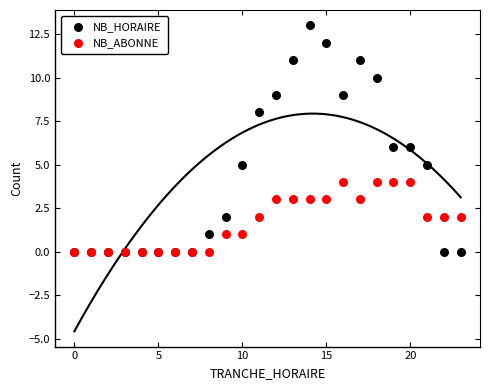

What are all the series names shown in the legend?

NB_HORAIRE, NB_ABONNE